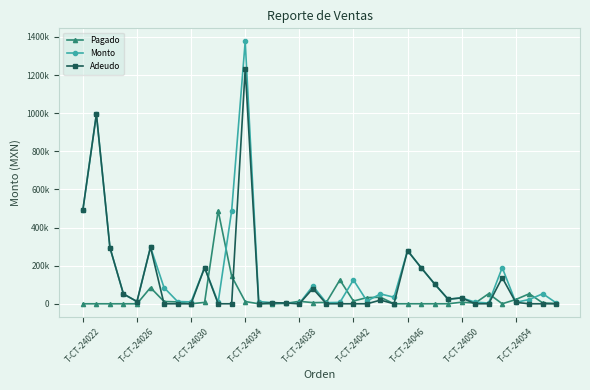

True or false: Monto has more than 1 points higher than both neighbors.

True